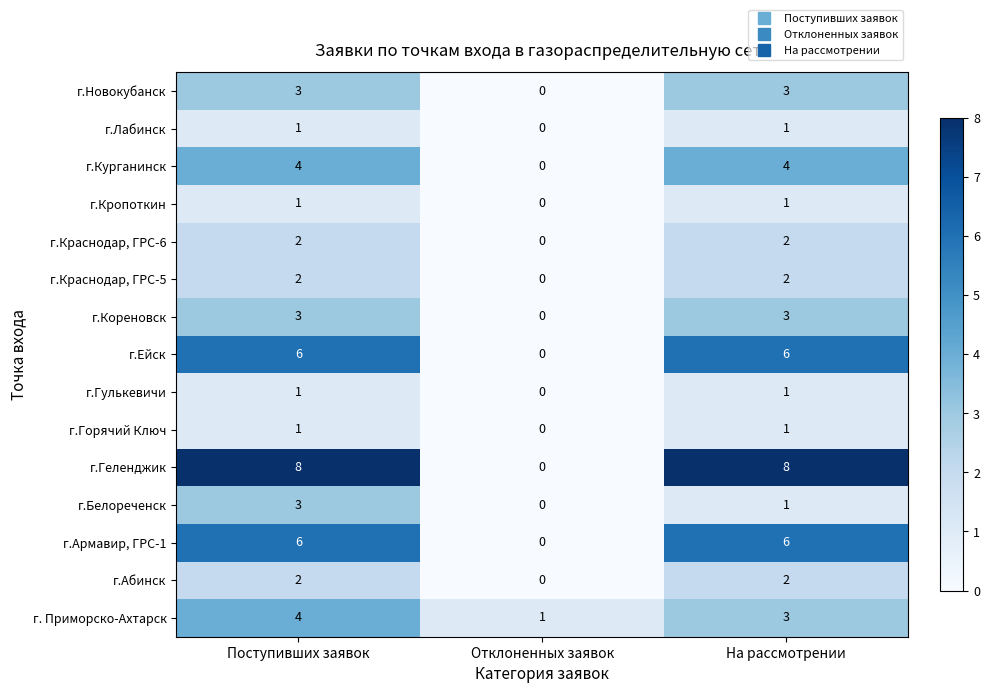

Which category has the lowest value across all series?

Отклоненных заявок